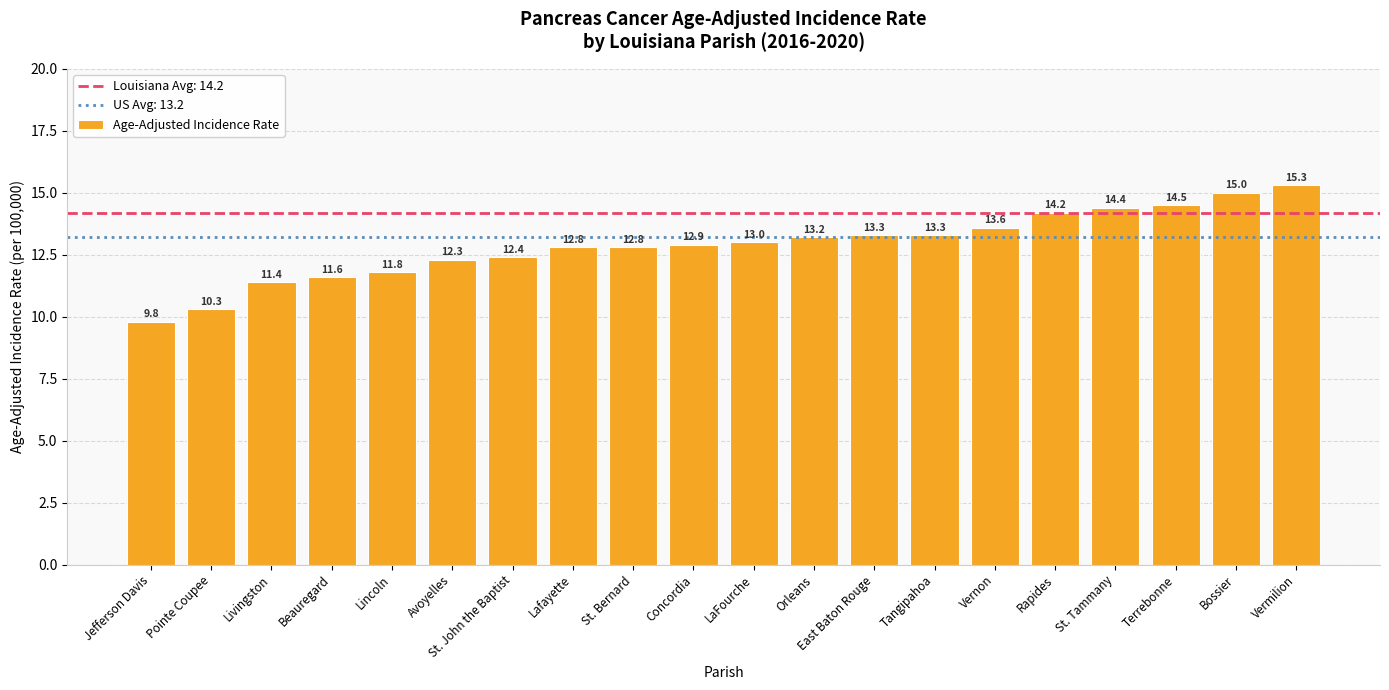

Reading left to right, list all the values displayed in this chart.

Jefferson Davis=9.8	Pointe Coupee=10.3	Livingston=11.4	Beauregard=11.6	Lincoln=11.8	Avoyelles=12.3	St. John the Baptist=12.4	Lafayette=12.8	St. Bernard=12.8	Concordia=12.9	LaFourche=13.0	Orleans=13.2	East Baton Rouge=13.3	Tangipahoa=13.3	Vernon=13.6	Rapides=14.2	St. Tammany=14.4	Terrebonne=14.5	Bossier=15.0	Vermilion=15.3